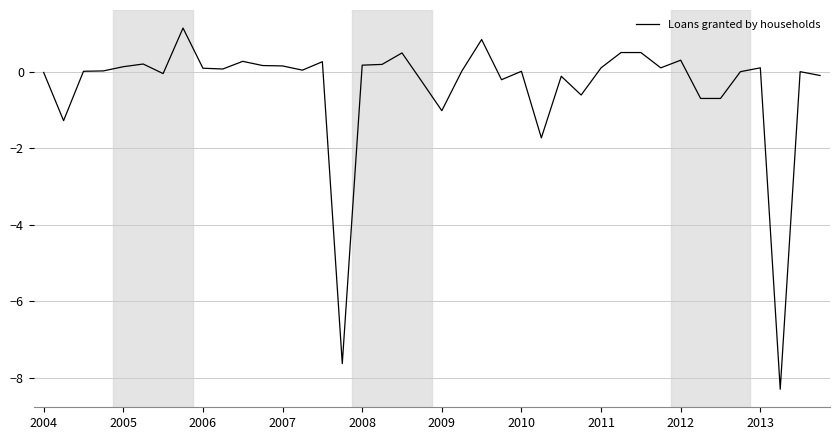

What is the minimum value shown in the chart?

-8.3